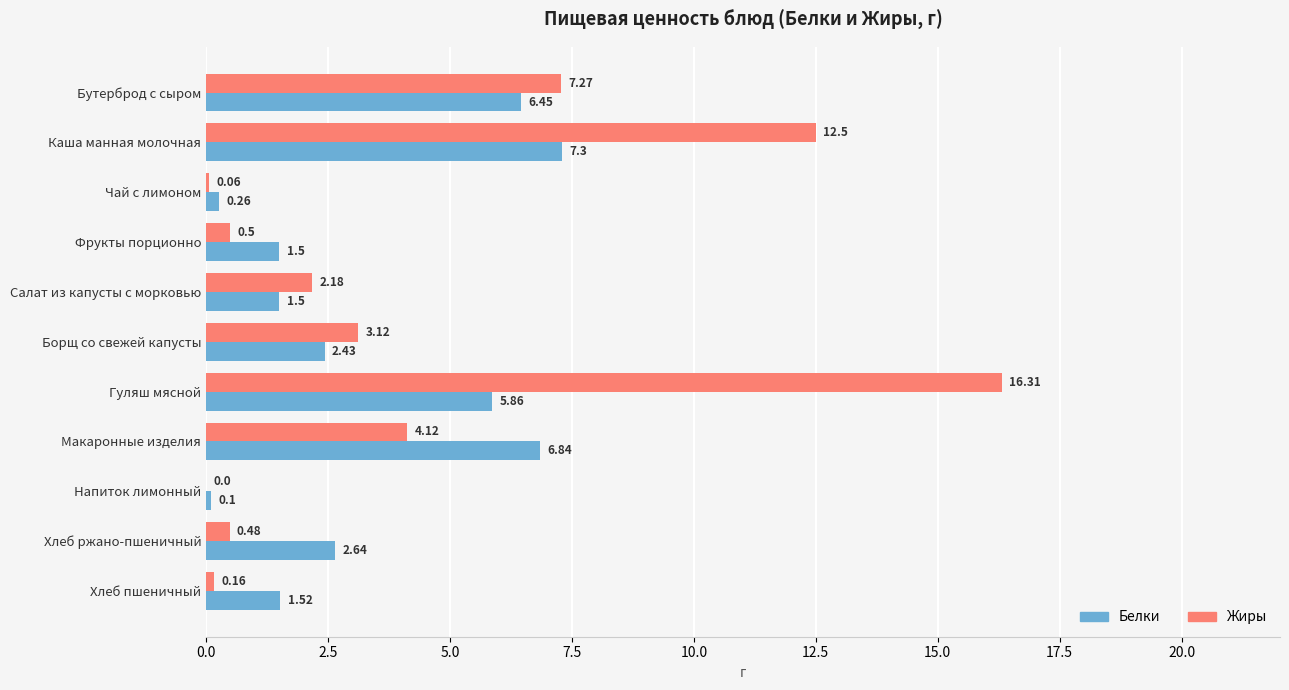

At which label does Белки reach its peak?

Каша манная молочная